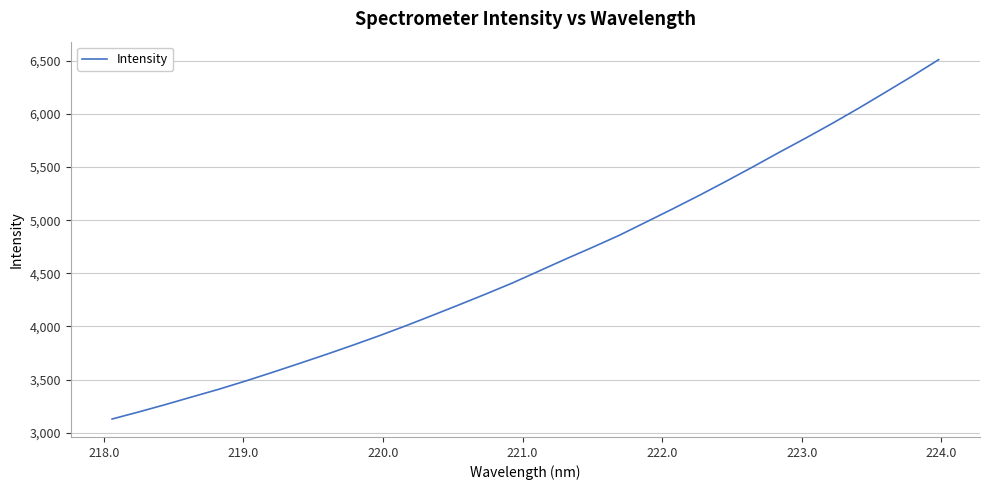

What is the difference between the maximum and minimum values?

3383.1